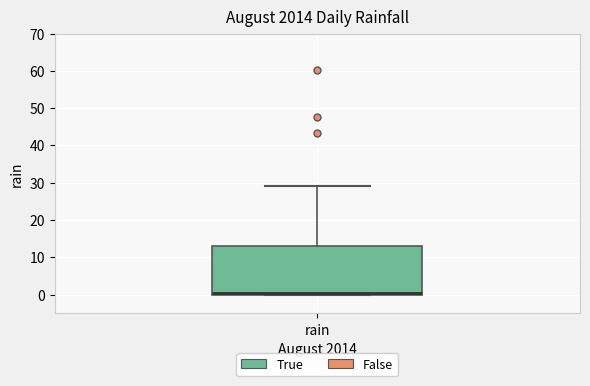

Transcribe this box plot: give where the median line is, the range the box spans, and where the two whiskers end, as read against the y-axis. The values are not printed on the chart, so give them approximately, as read against the axis.

median 0 (just above the box's lower edge), box 0 to 13, whiskers 0 to 29